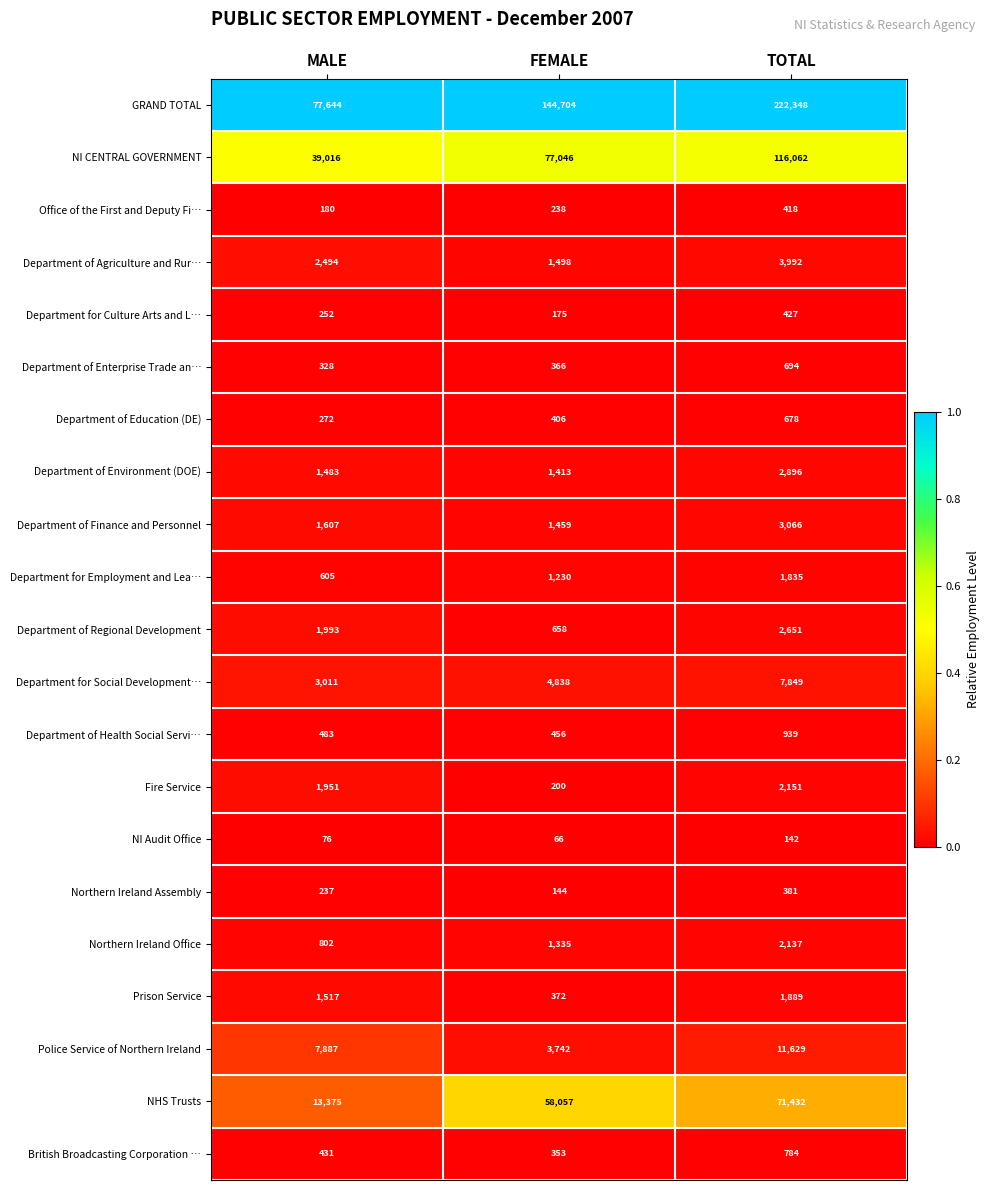

List the series in order of their peak value, highest first.

GRAND TOTAL, NI CENTRAL GOVERNMENT, NHS Trusts, Police Service of Northern Ireland, Department for Social Development…, Department of Agriculture and Rur…, Department of Finance and Personnel, Department of Environment (DOE), Department of Regional Development, Fire Service, Northern Ireland Office, Prison Service, Department for Employment and Lea…, Department of Health Social Servi…, British Broadcasting Corporation …, Department of Enterprise Trade an…, Department of Education (DE), Department for Culture Arts and L…, Office of the First and Deputy Fi…, Northern Ireland Assembly, NI Audit Office